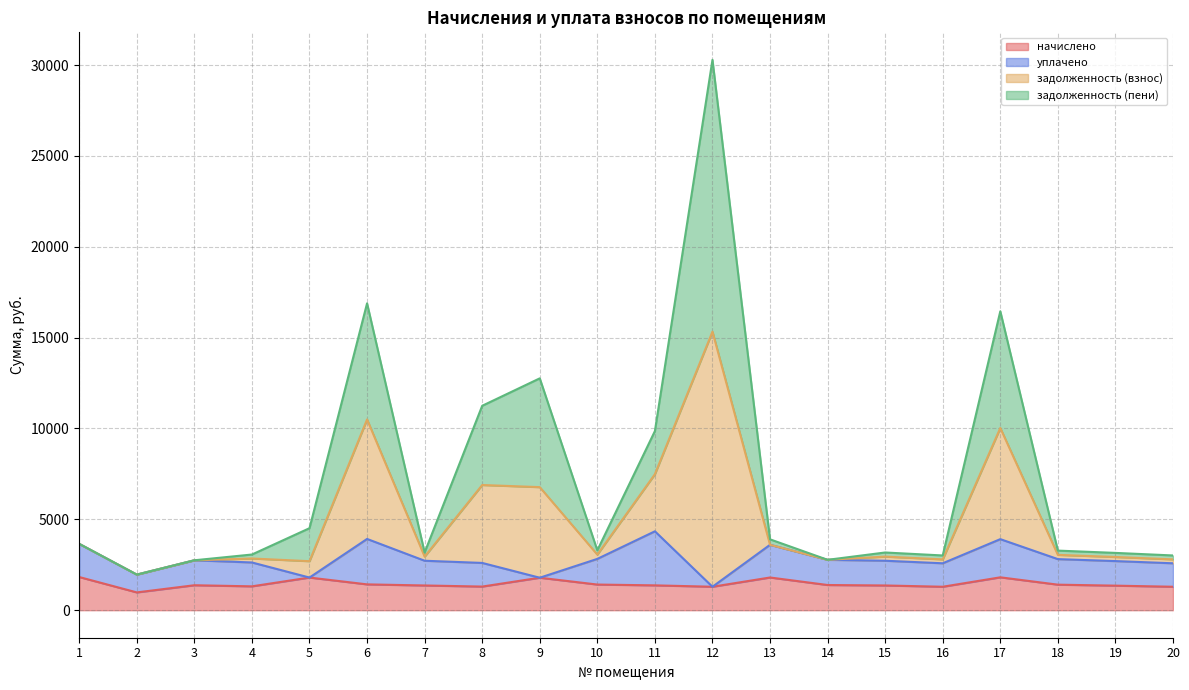

At which category is the sum across all series the highest?

12